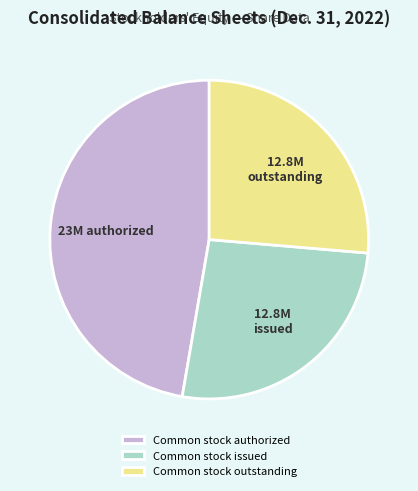

Is the sum of Common stock authorized and Common stock outstanding greater than half?

Yes